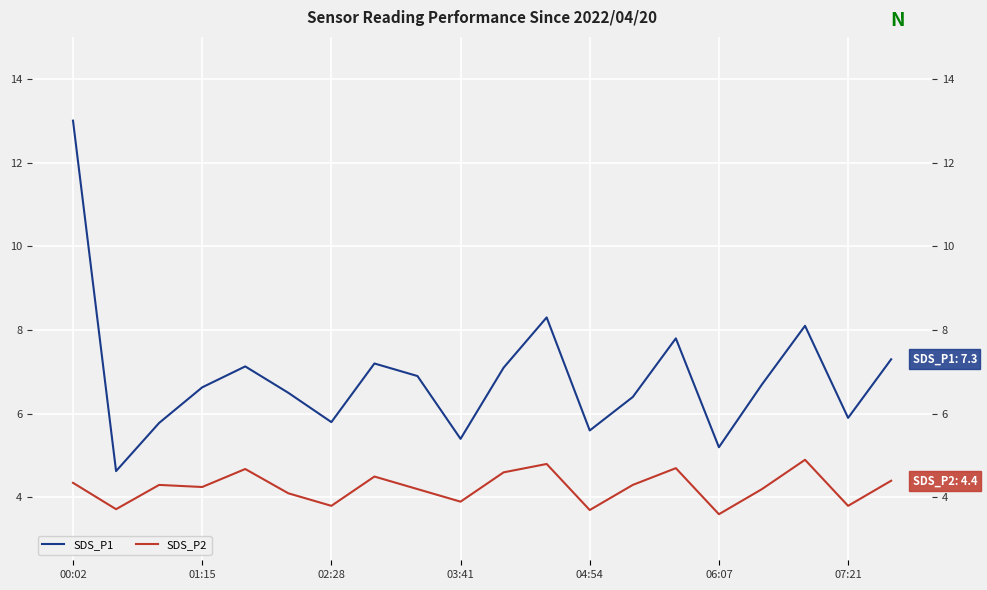

At which label does SDS_P2 first exceed 4?

00:02